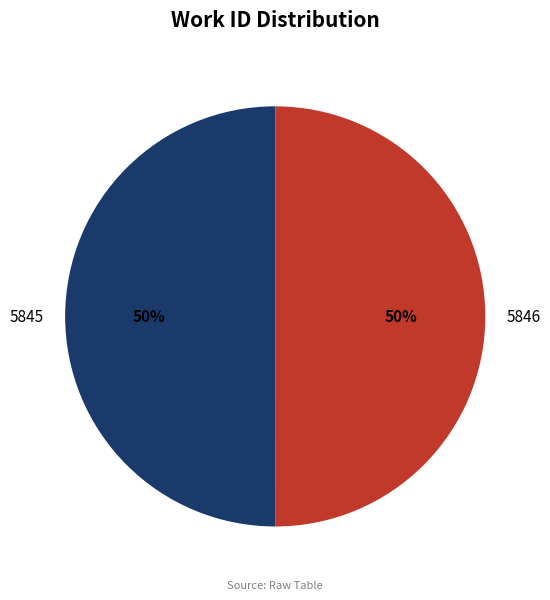

Do 5845 and 5846 together represent more than half of the pie?

Yes